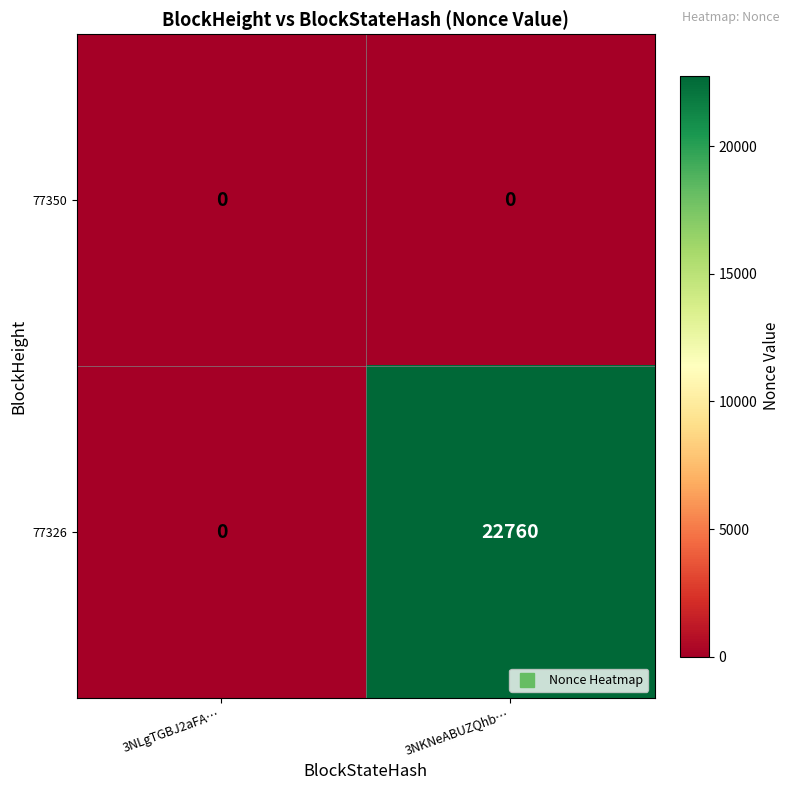

Reading left to right, list all the values displayed in this chart.

77350: 0	0
77326: 0	22760